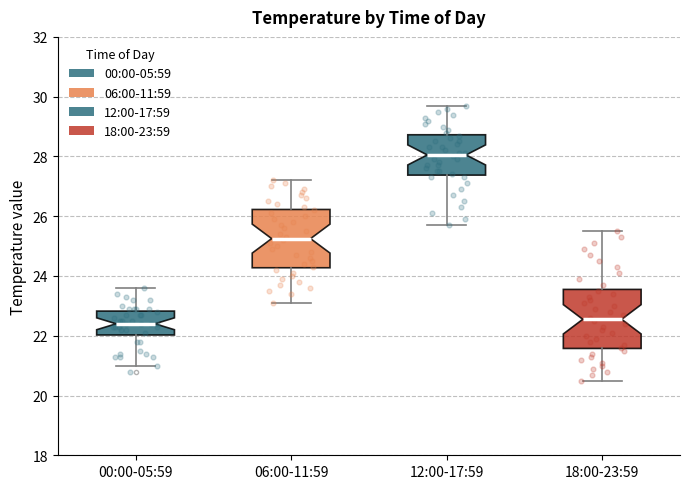

Reading left to right, transcribe this box plot: for each box, give where its median line is, the range the box spans, and where its two whiskers end, as read against the y-axis. The values are not printed on the chart, so give them approximately, as read against the axis.

00:00-05:59: median 22.4, box 22.0 to 22.8, whiskers 21.0 to 23.6
06:00-11:59: median 25.2, box 24.2 to 26.2, whiskers 23.2 to 27.2
12:00-17:59: median 28.0, box 27.4 to 28.8, whiskers 25.8 to 29.8
18:00-23:59: median 22.6, box 21.6 to 23.6, whiskers 20.6 to 25.6